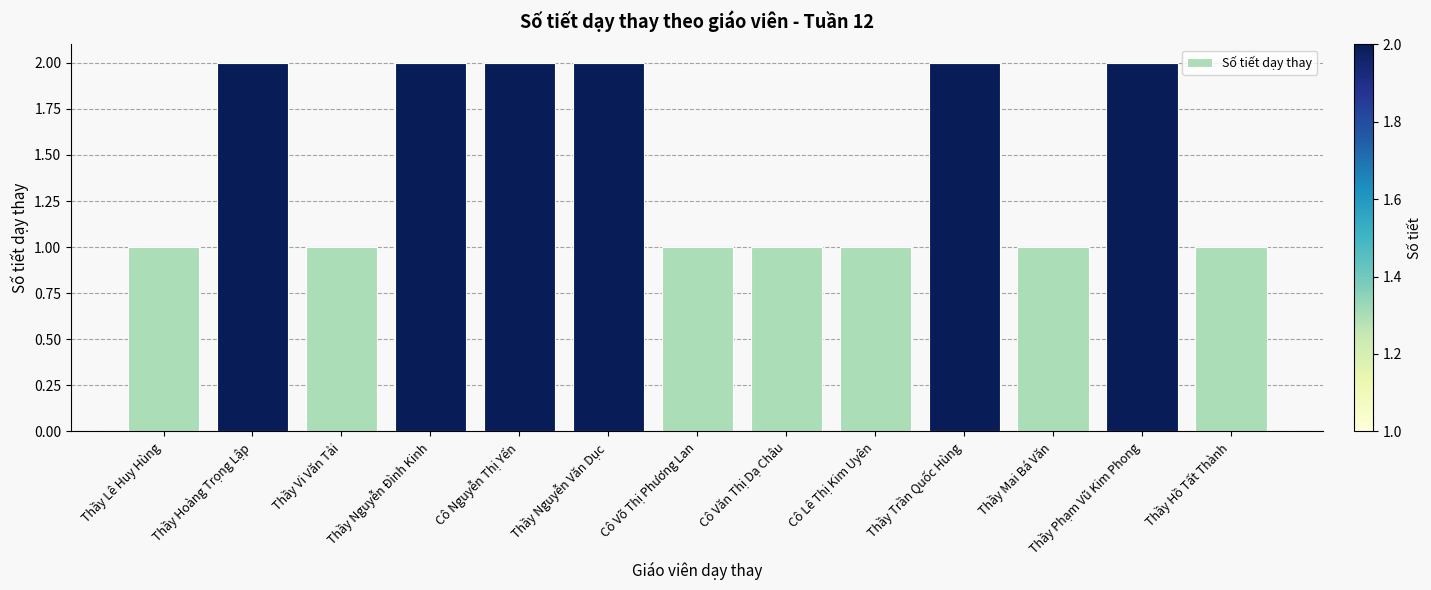

Reading left to right, extract all data points from this chart.

Thầy Lê Huy Hùng=1	Thầy Hoàng Trọng Lập=2	Thầy Vi Văn Tải=1	Thầy Nguyễn Đình Kinh=2	Cô Nguyễn Thị Yến=2	Thầy Nguyễn Văn Dục=2	Cô Võ Thị Phương Lan=1	Cô Văn Thị Dạ Châu=1	Cô Lê Thị Kim Uyên=1	Thầy Trần Quốc Hùng=2	Thầy Mai Bá Văn=1	Thầy Phạm Vũ Kim Phong=2	Thầy Hồ Tất Thành=1